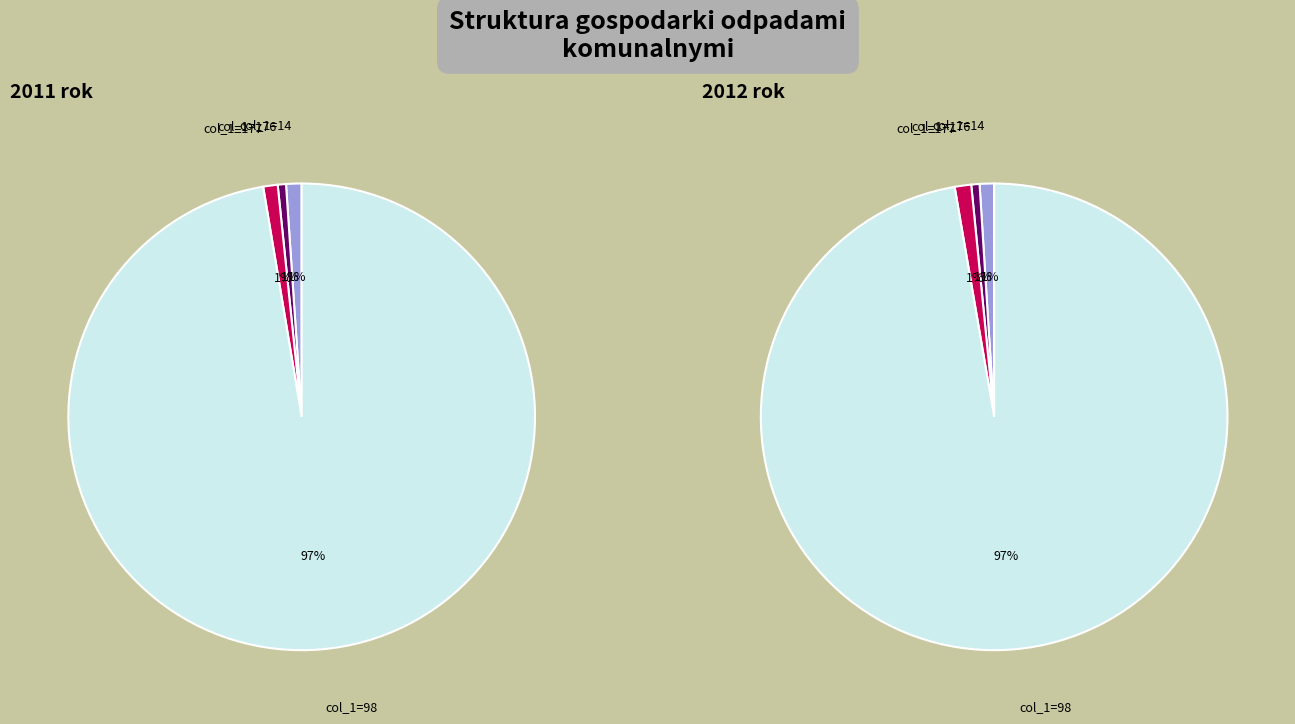

True or false: 237 accounts for 2% of the total.

True